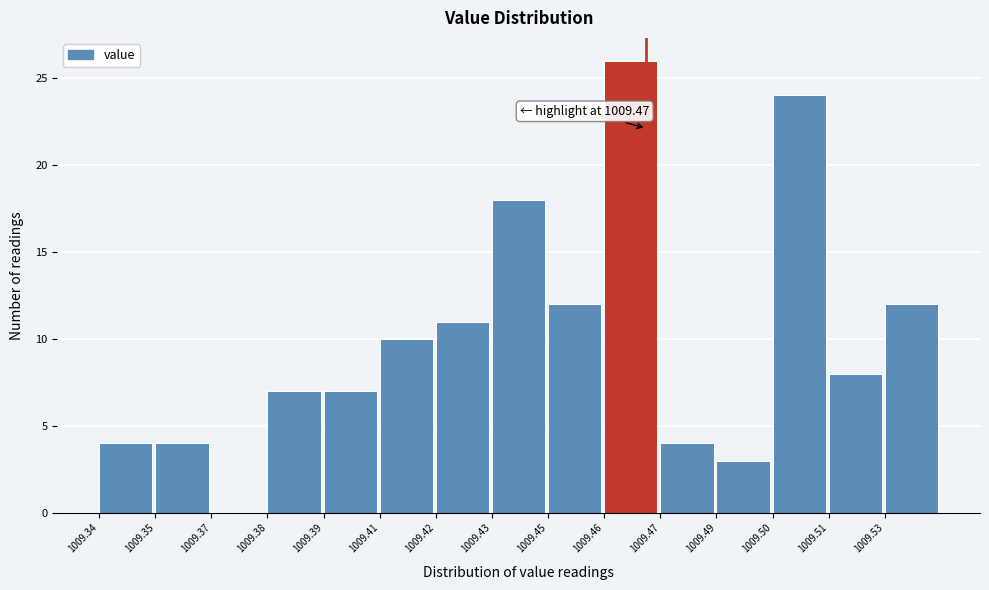

Reading right to left, transcribe all the data shown in this chart.

1009.53=12	1009.51=8	1009.50=24	1009.49=3	1009.47=4	1009.46=26	1009.45=12	1009.43=18	1009.42=11	1009.41=10	1009.39=7	1009.38=7	1009.37=0	1009.35=4	1009.34=4